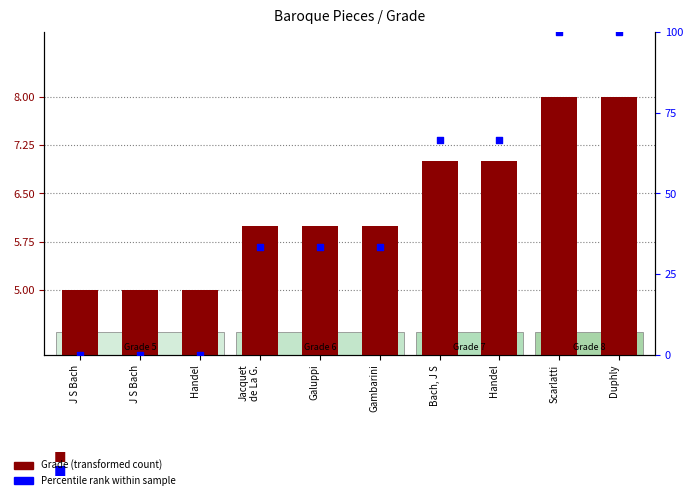

At how many categories does at least one series exceed 51?

4